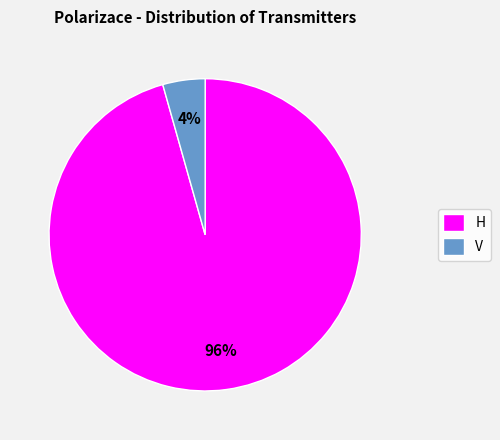

What is the largest slice in the pie chart?

H